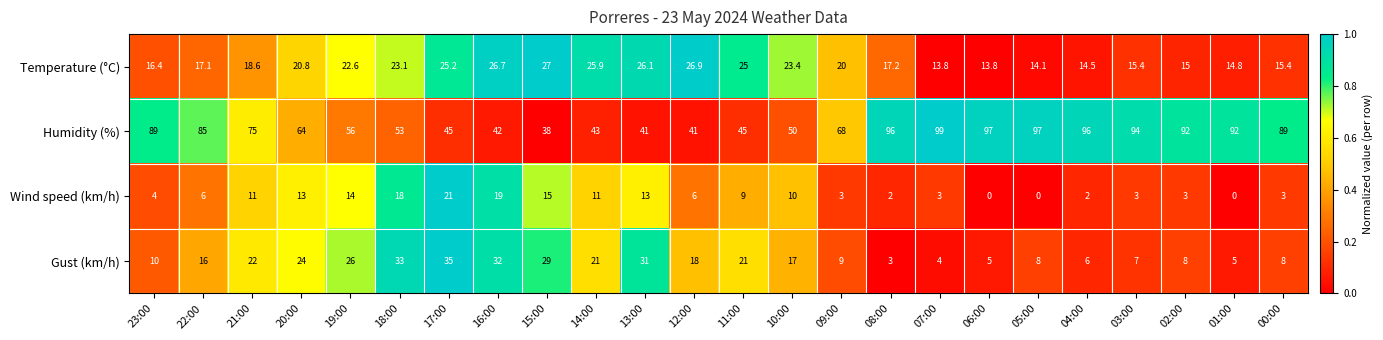

Which series has the largest total across all categories?

Humidity (%)